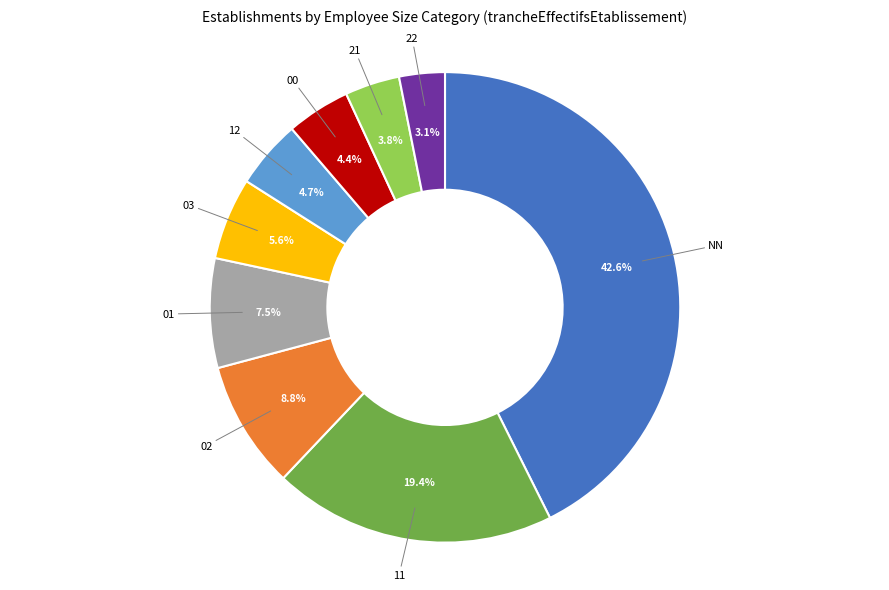

Is there any slice that represents more than half of the pie?

No